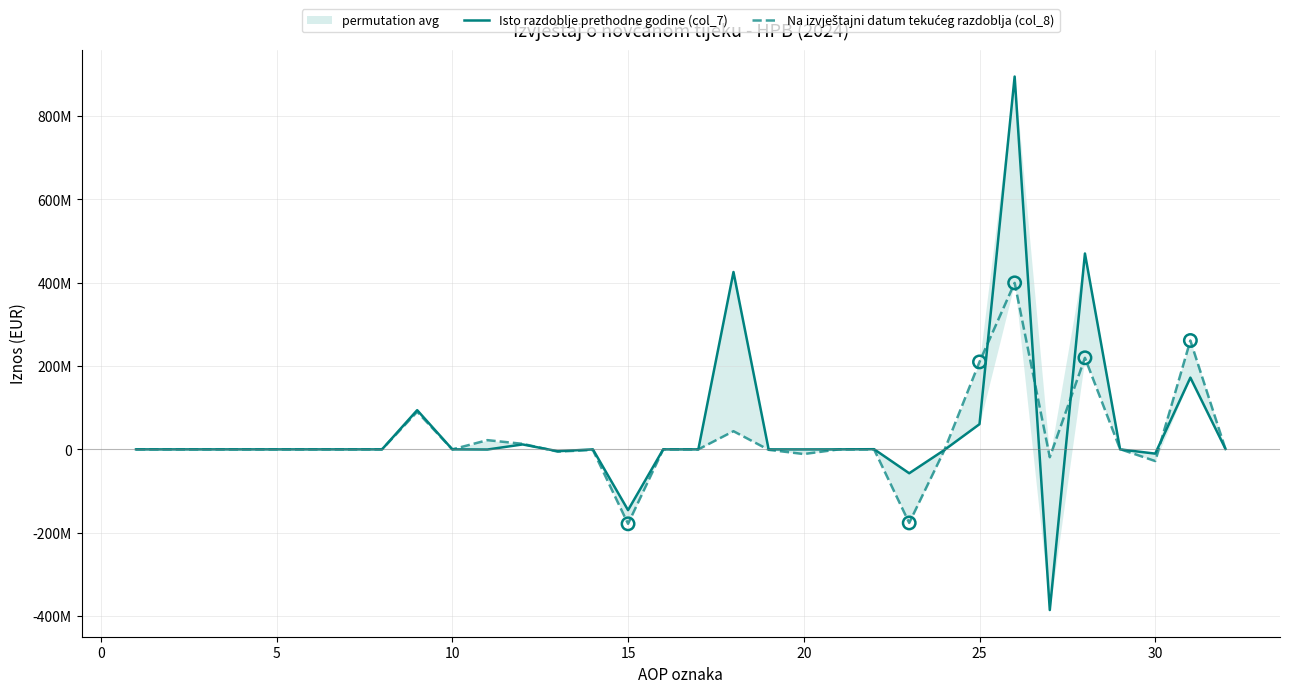

Which series has the widest spread of Y values?

Isto razdoblje prethodne godine (col_7)